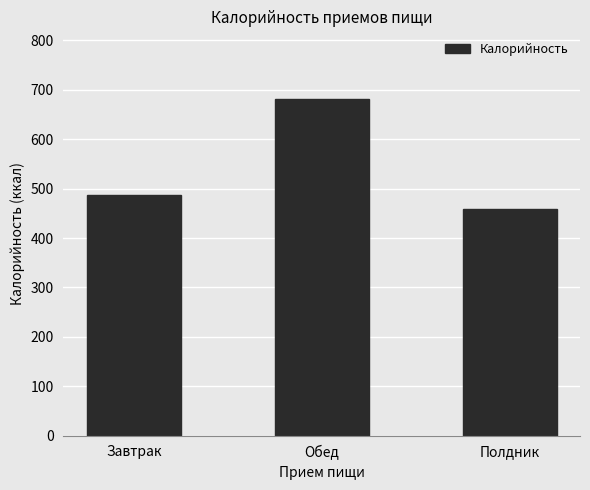

What is the smallest value displayed?

458.4